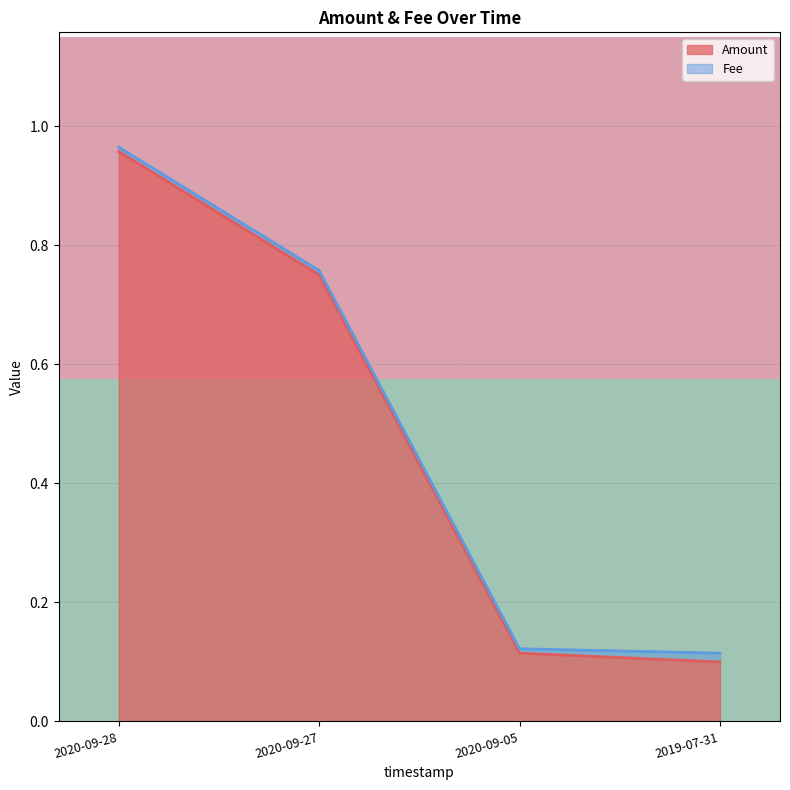

At which category is the sum across all series the highest?

2020-09-28